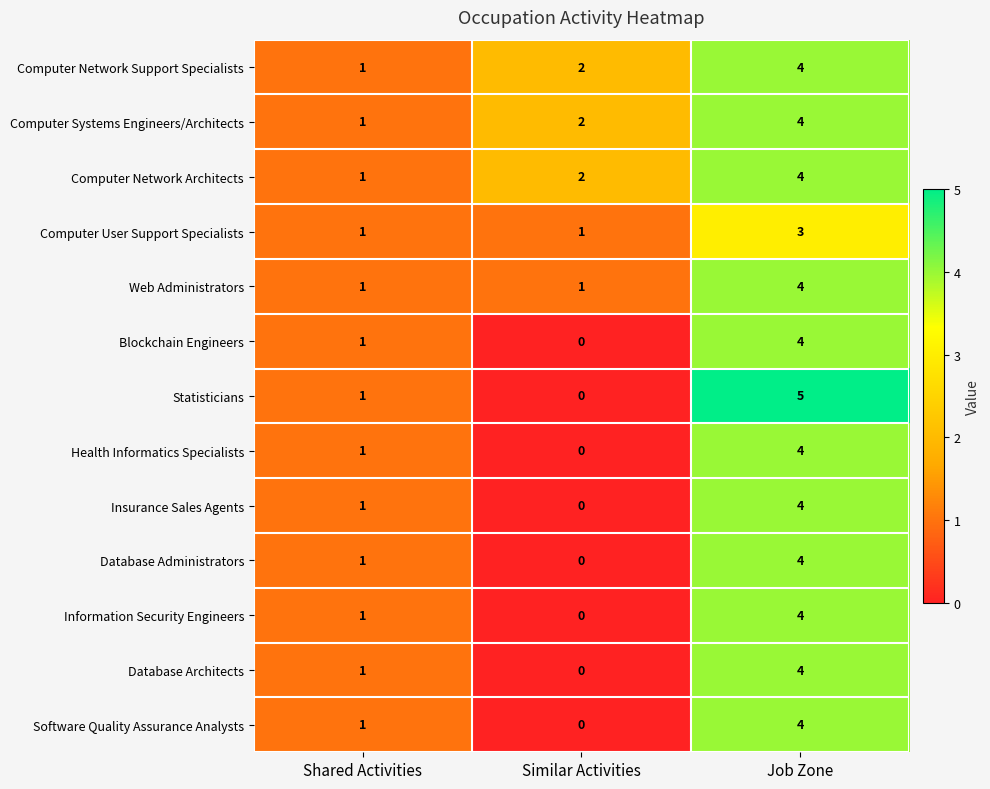

At which category does the chart reach its peak across all series?

Job Zone